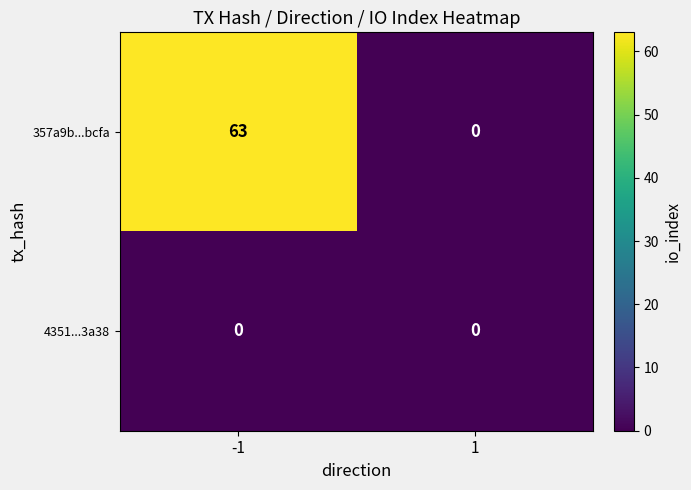

True or false: 357a9b...bcfa has a value of 44 at 1.

False